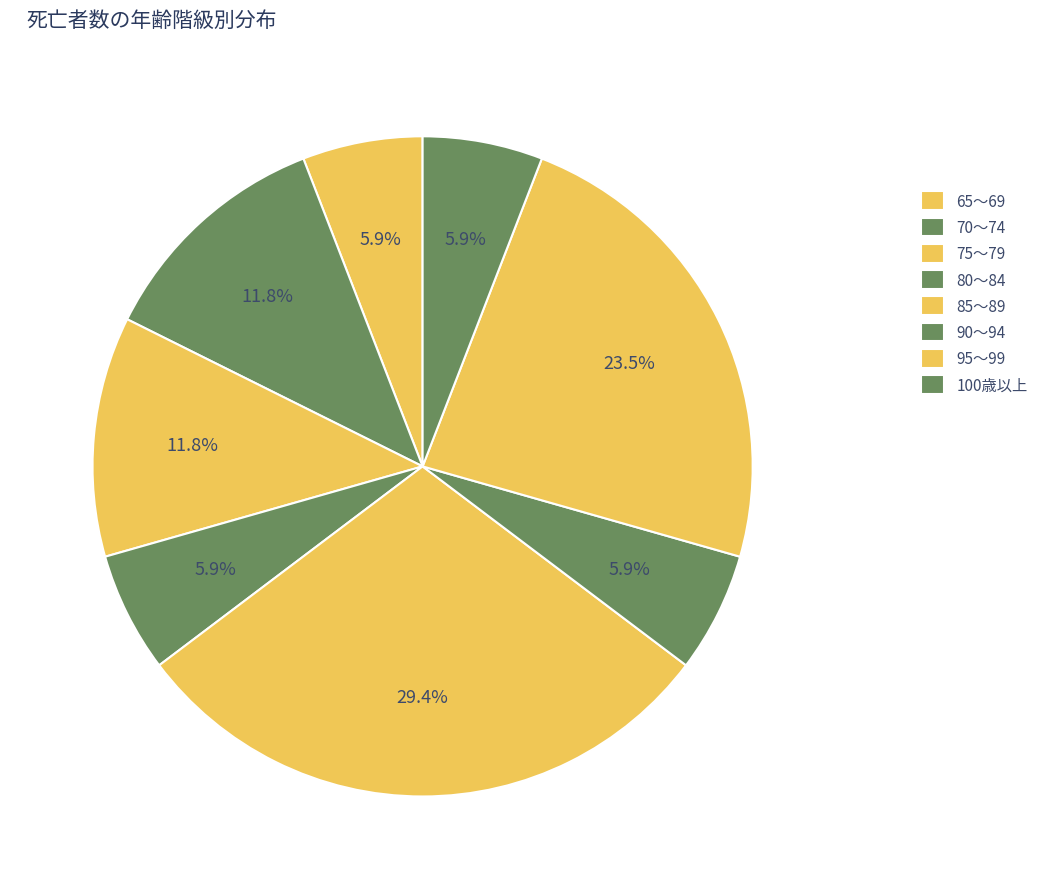

What is the change in value from 85～89 to 100歳以上?

-4